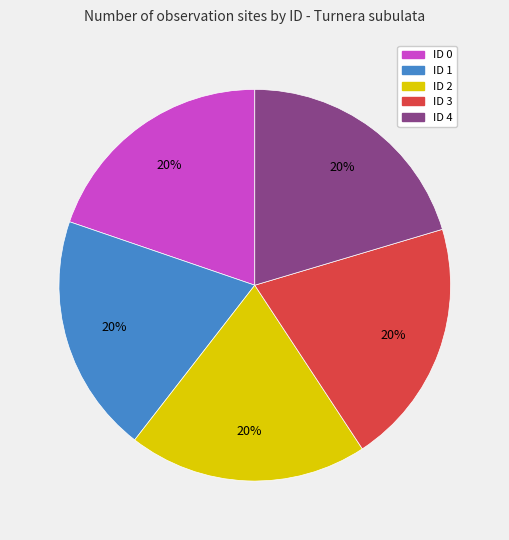

Do ID 0 and ID 2 together represent more than half of the pie?

No